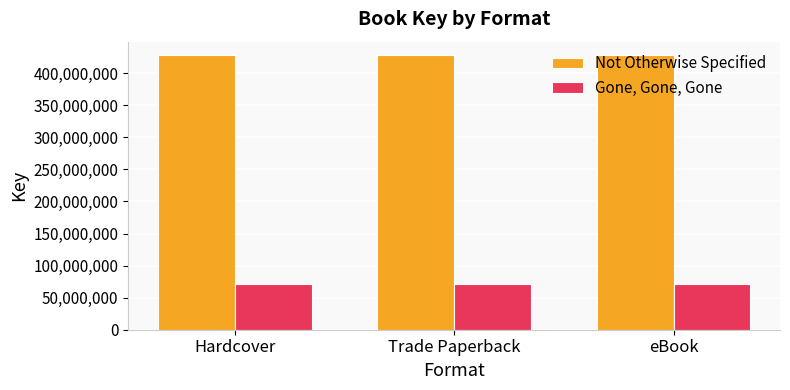

What is the sum of all Not Otherwise Specified values?

1283507214